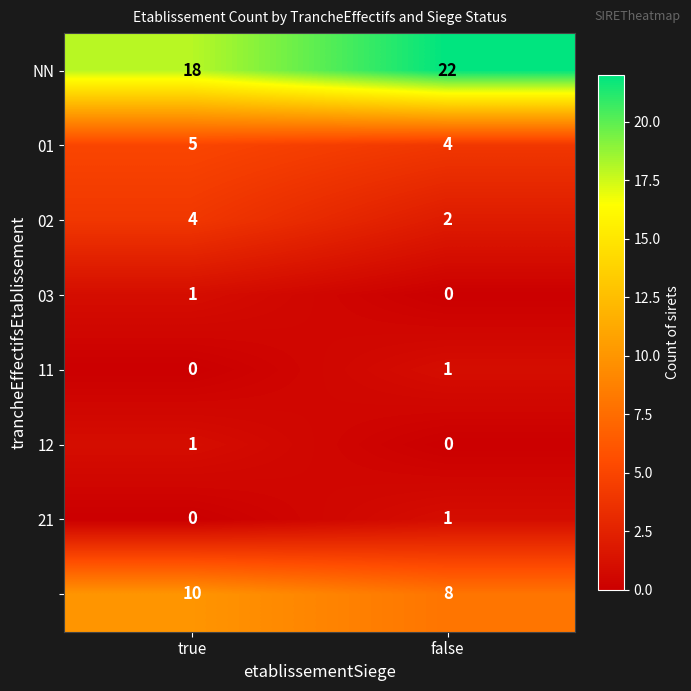

Which category has the highest value across all series?

false